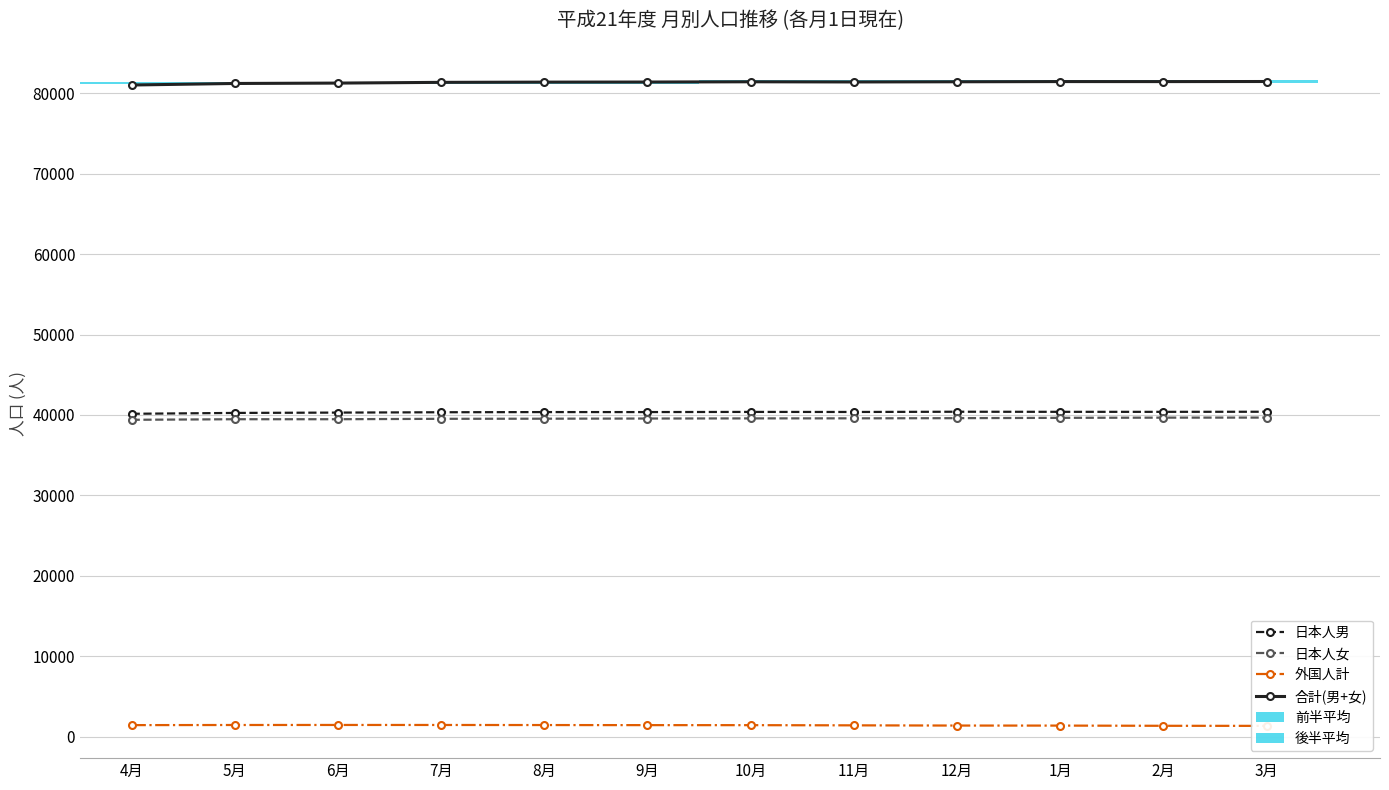

What is the lowest value of the 合計(男+女) series?

81009